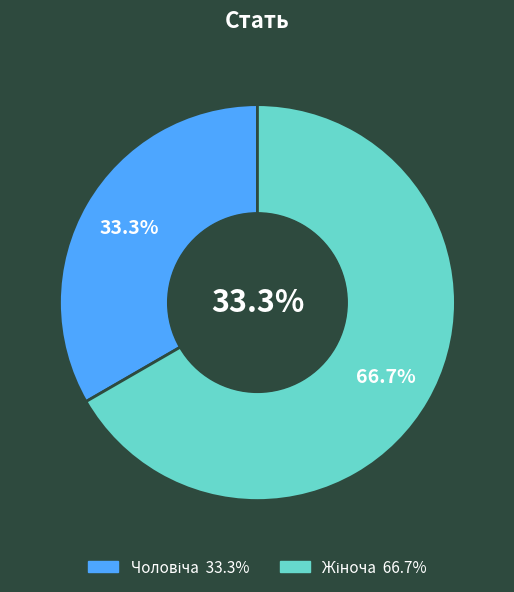

To the nearest percent, what portion does Чоловіча represent?

33%